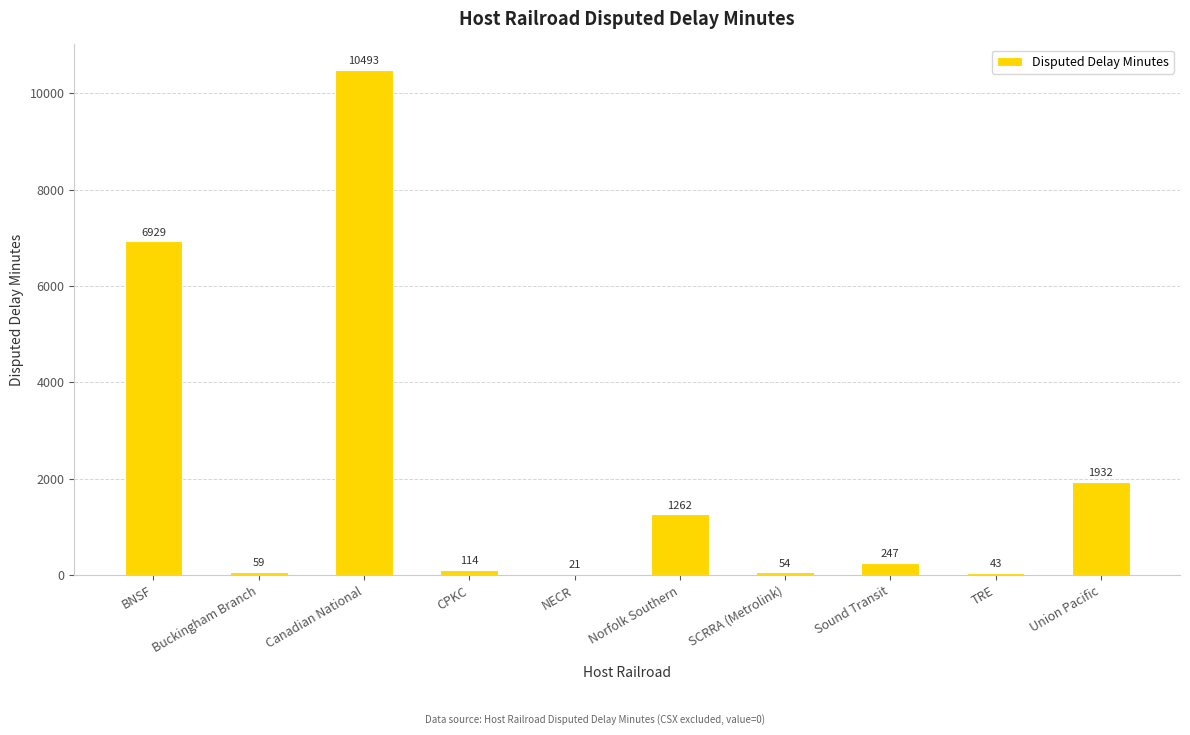

What is the change in value from Canadian National to SCRRA (Metrolink)?

-10439